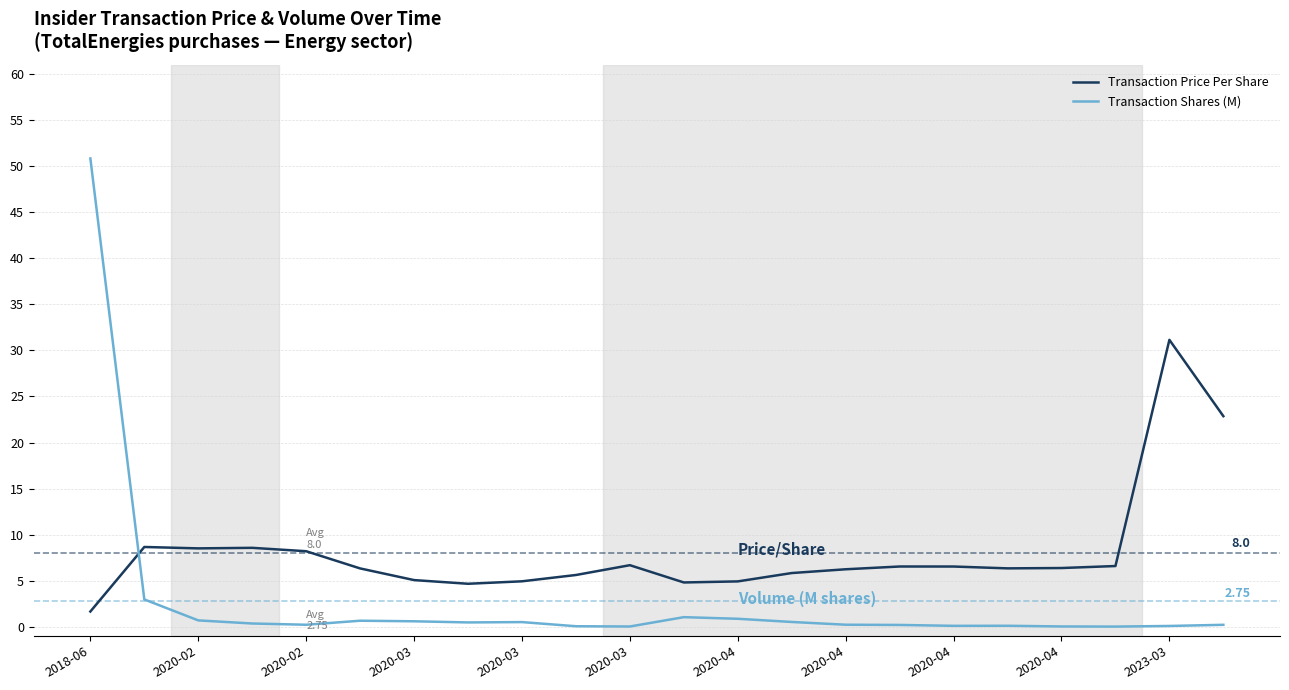

True or false: Transaction Price Per Share and Transaction Shares (M) cross at least once.

True